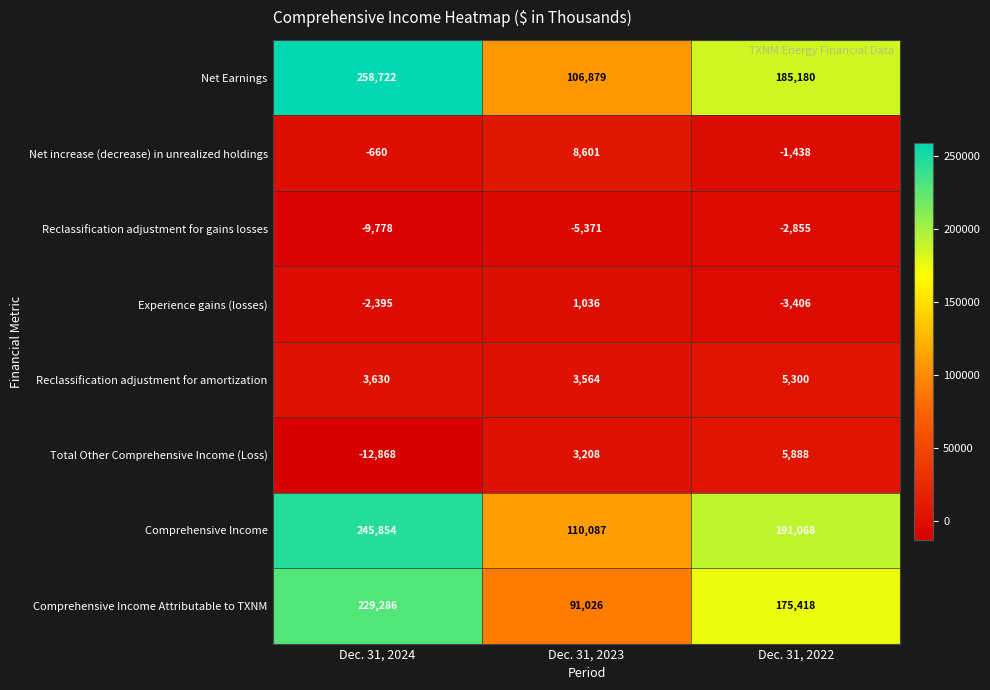

What is the total value across all series at Dec. 31, 2024?

711791